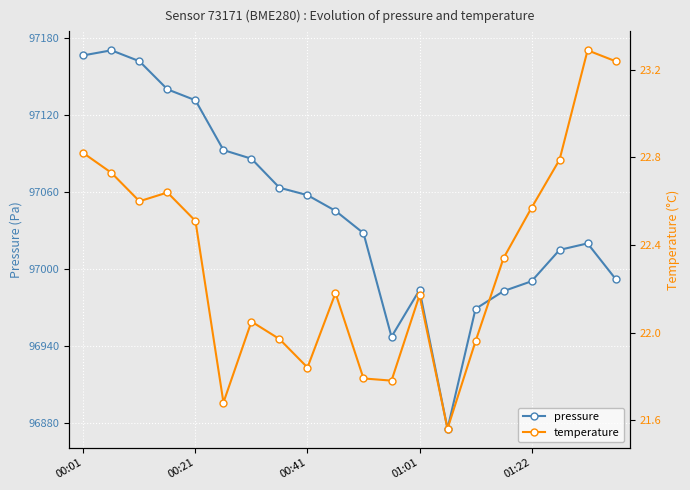

Is it true that pressure equals 44207.8 at 13?

False